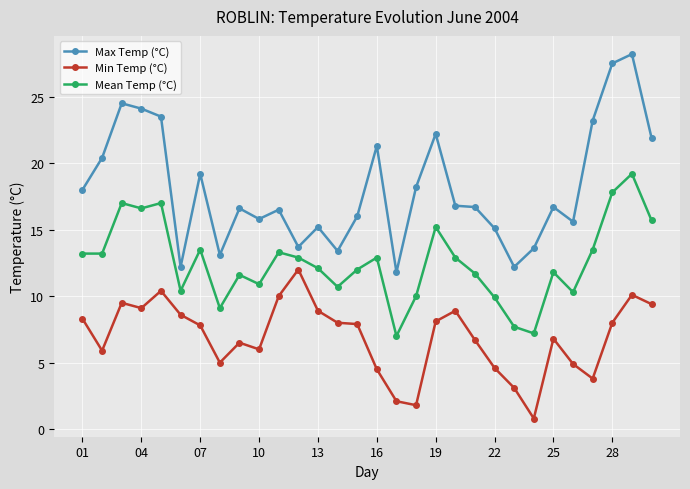

True or false: Max Temp (°C) has more than 1 points higher than both neighbors.

True